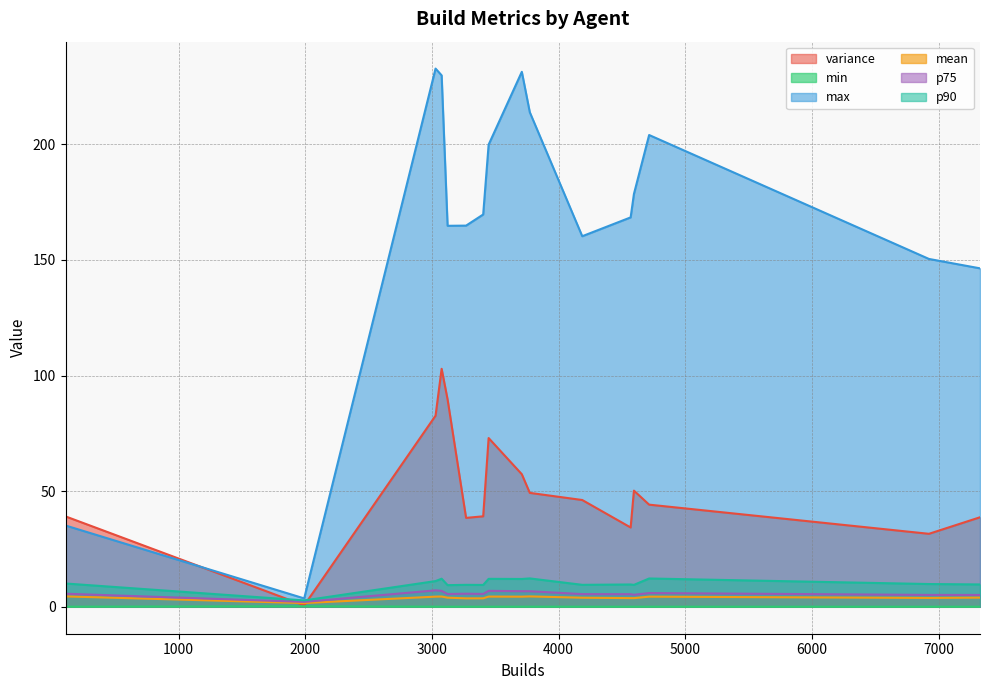

The value of min at 3405 is 0.0. True or false?

False